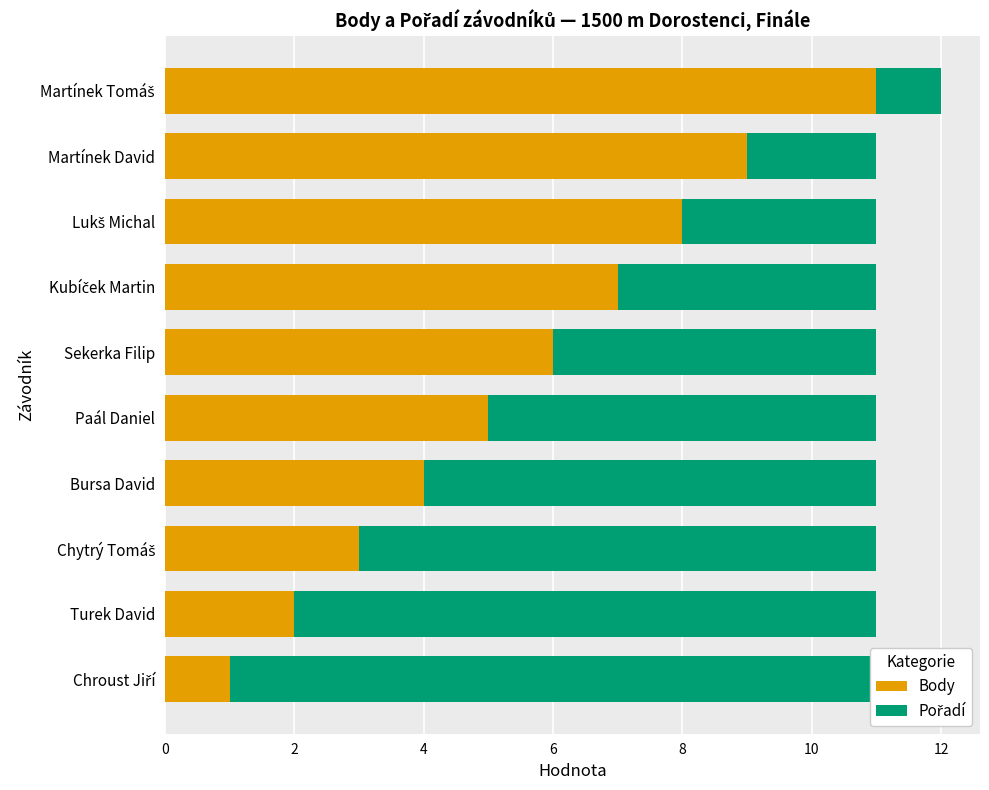

The Pořadí series shows 1 at Sekerka Filip. True or false?

False